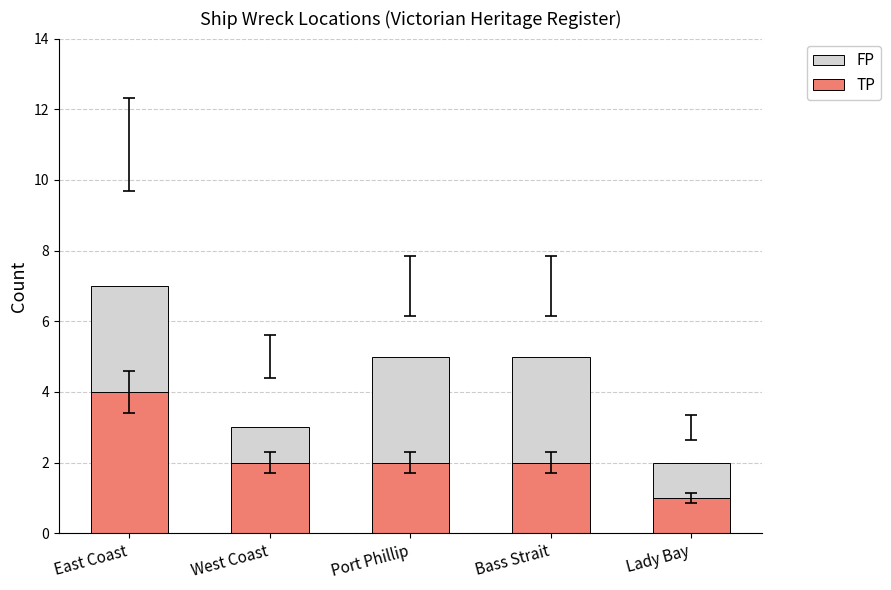

At which label does TP reach its peak?

East Coast